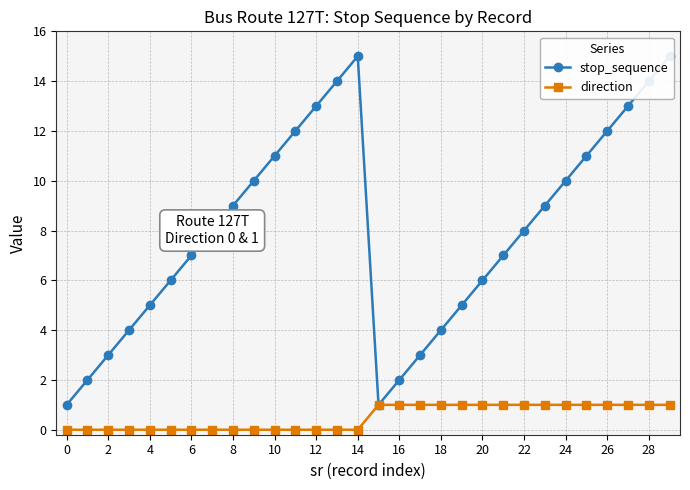

Rank the series at 28 from highest to lowest value.

stop_sequence, direction